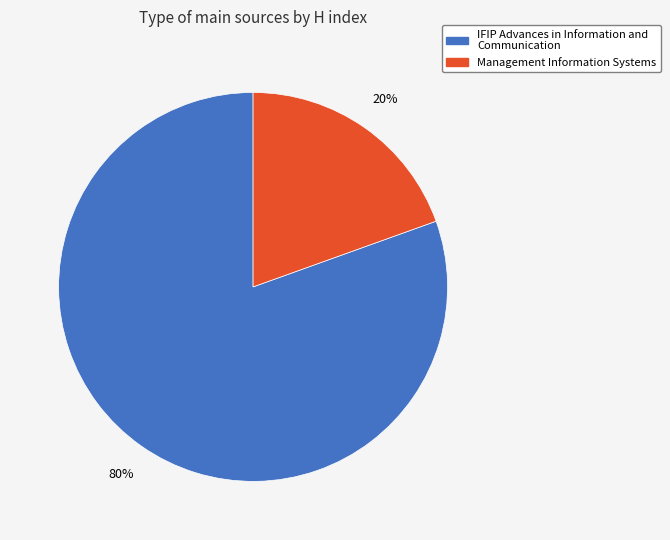

How many slices are in this pie chart?

2